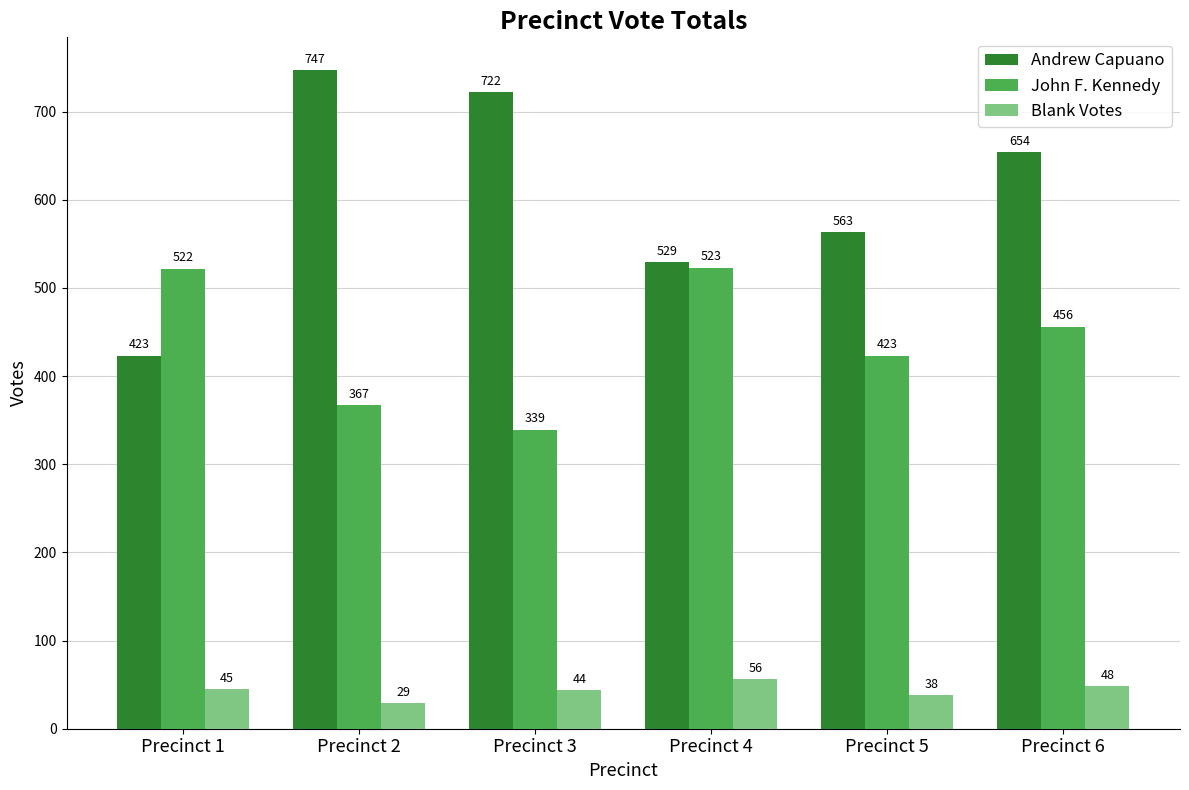

What is the difference between the second highest and minimum values in the Andrew Capuano series?

299